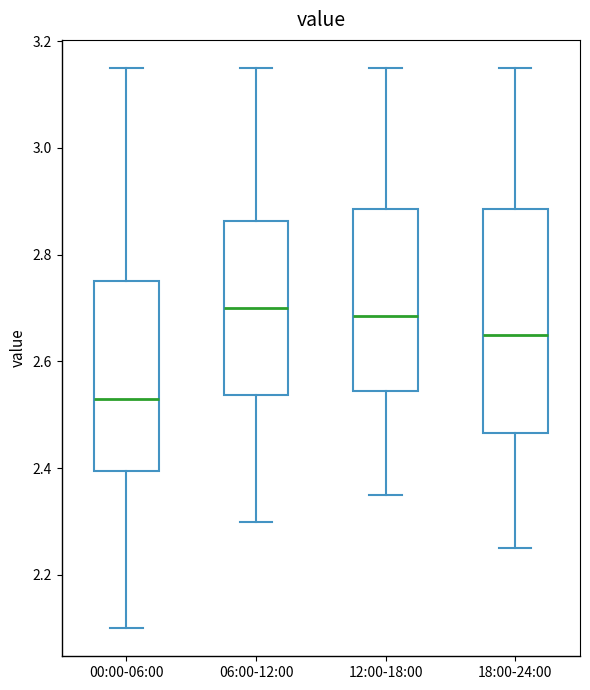

Reading left to right, read every box against the y-axis: the position of its median line, the range the box covers, and the ends of its whiskers. The values are not printed on the chart, so give them approximately, as read against the axis.

00:00-06:00: median 2.54, box 2.40 to 2.76, whiskers 2.10 to 3.16
06:00-12:00: median 2.70, box 2.54 to 2.86, whiskers 2.30 to 3.16
12:00-18:00: median 2.68, box 2.54 to 2.88, whiskers 2.36 to 3.16
18:00-24:00: median 2.66, box 2.46 to 2.88, whiskers 2.26 to 3.16